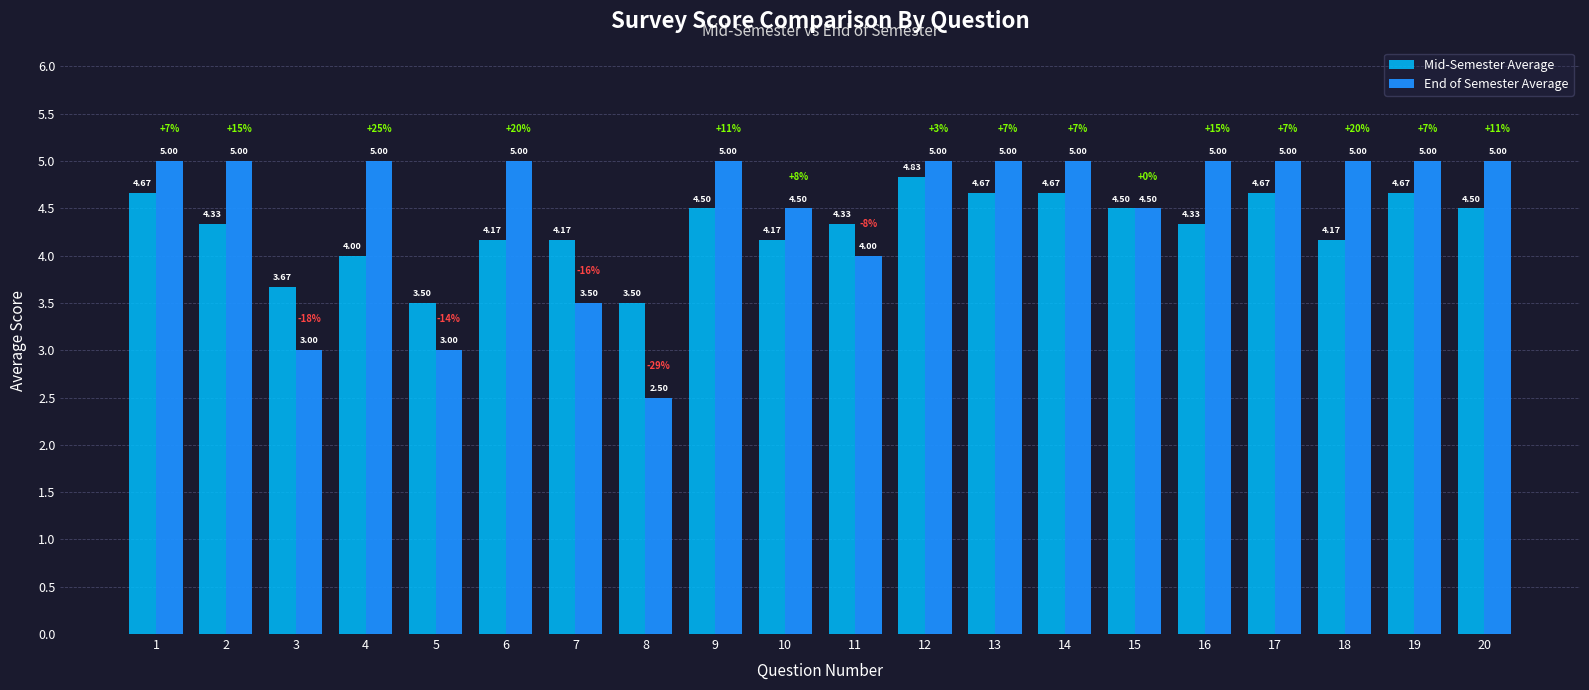

How many distinct data groups are displayed?

2